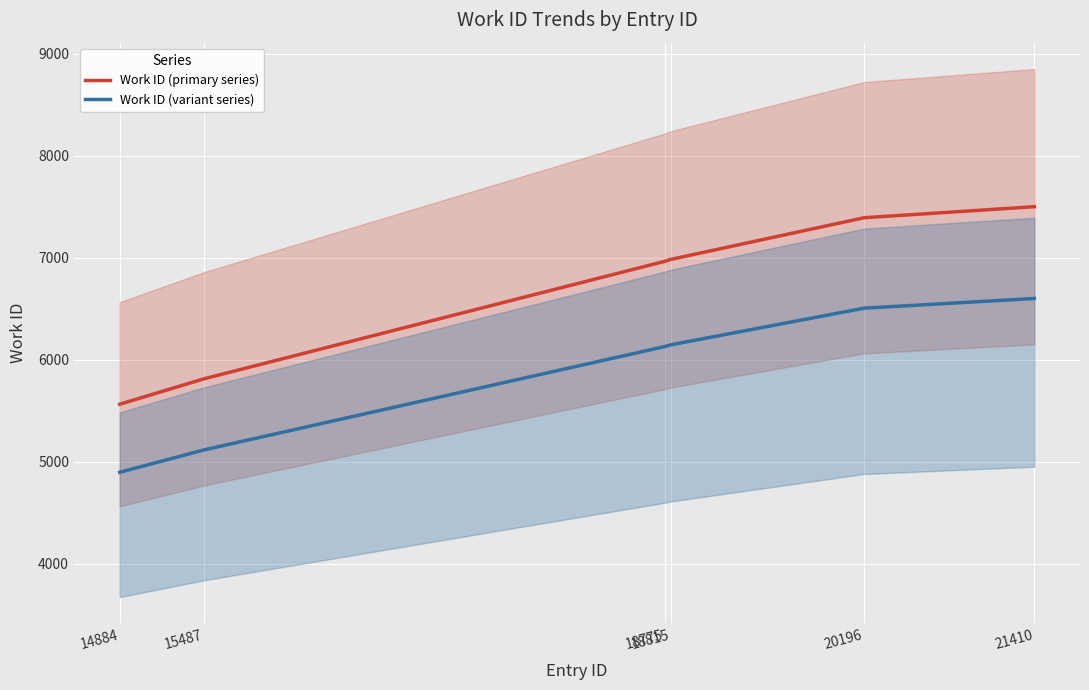

Which series has the widest spread of values?

Work ID (primary series)